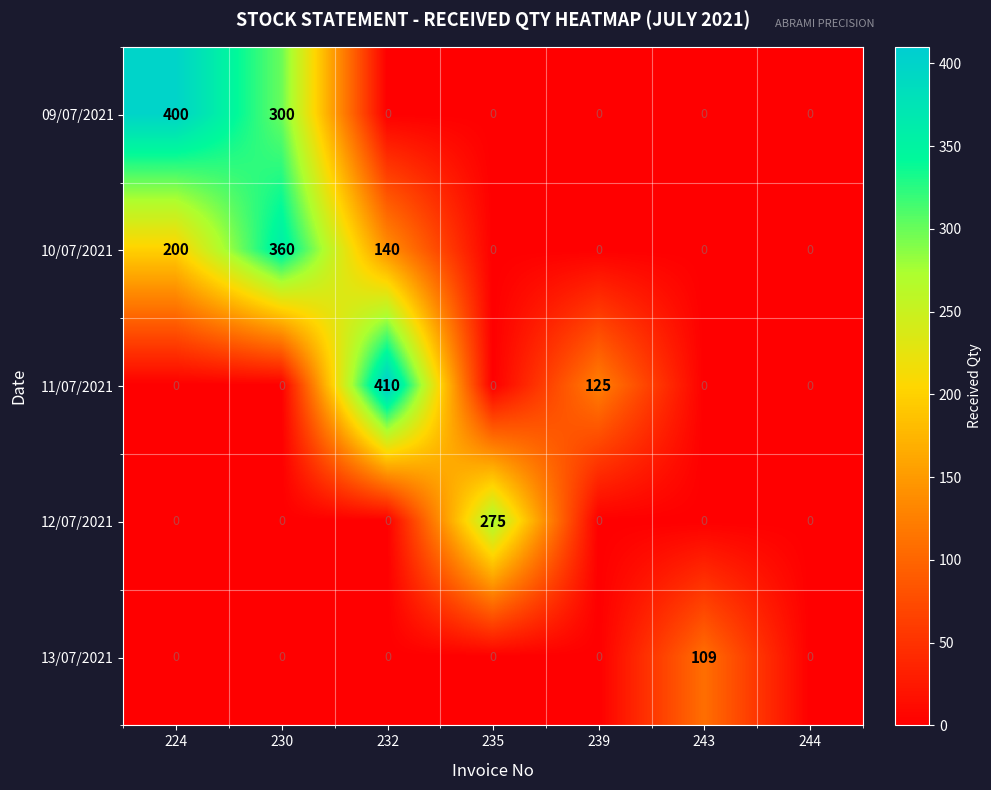

Which series has the largest range (max minus min)?

11/07/2021